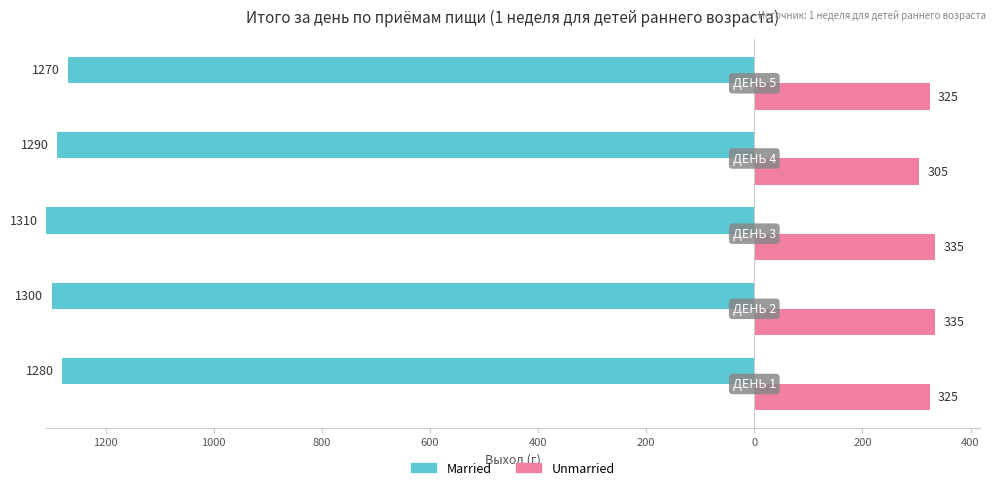

What is the difference between the maximum and minimum values in the Unmarried series?

30